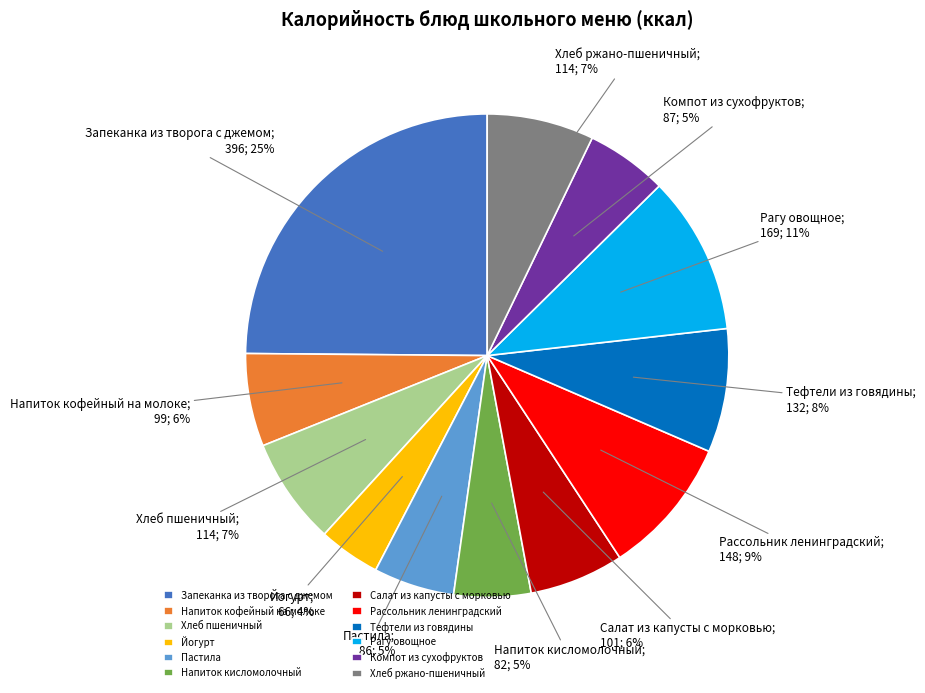

To the nearest percent, what is the difference between the Напиток кофейный на молоке and Хлеб пшеничный slice percentages?

1%